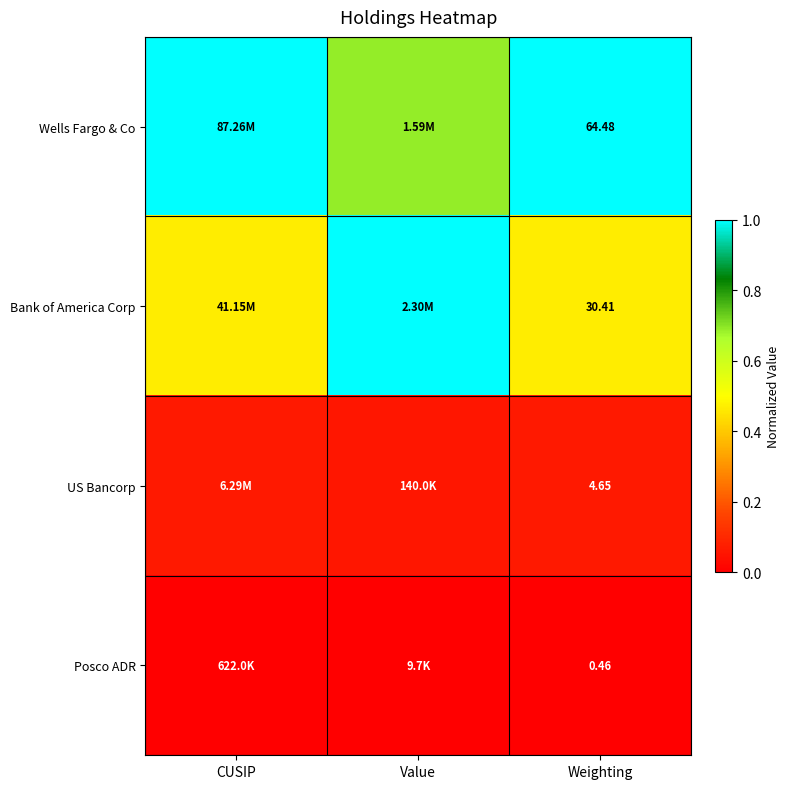

The value of Bank of America Corp at Value is 1.6. True or false?

False